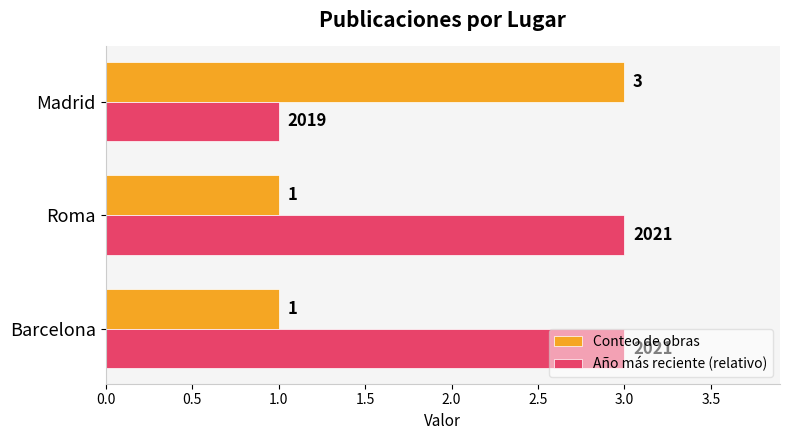

What is the sum of all Año más reciente (relativo) values?

7